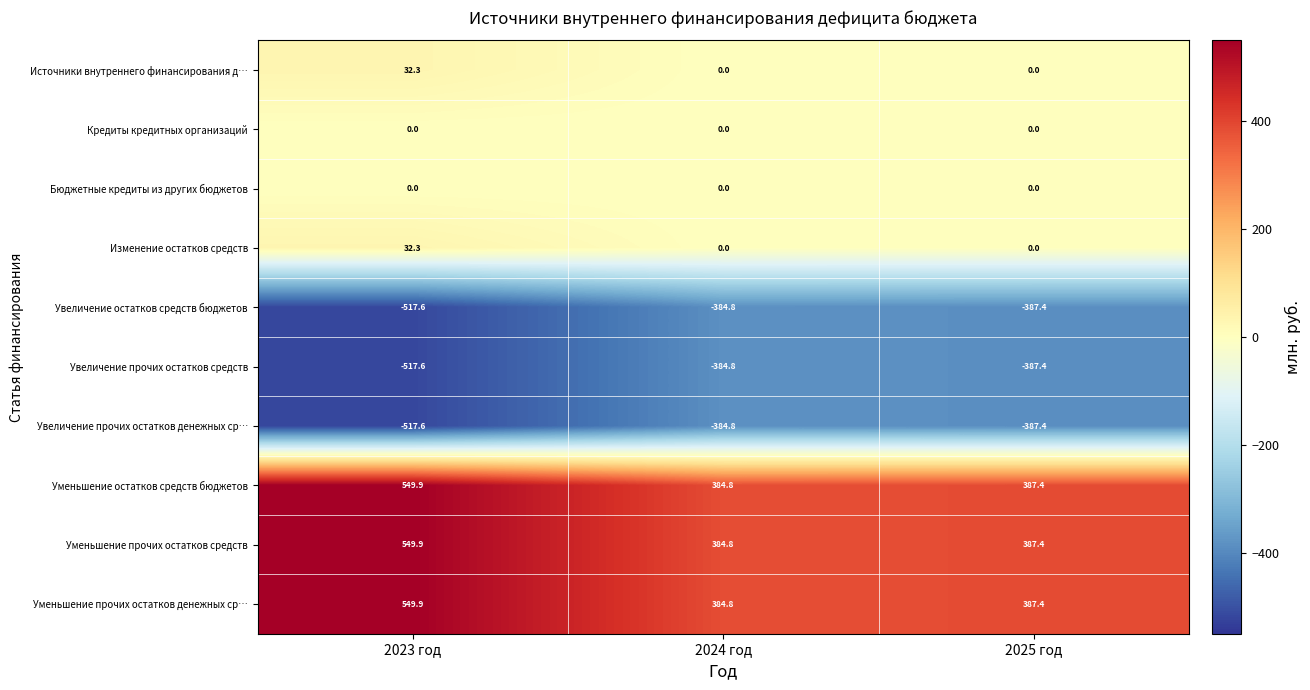

What is the maximum value shown in the chart?

549.9